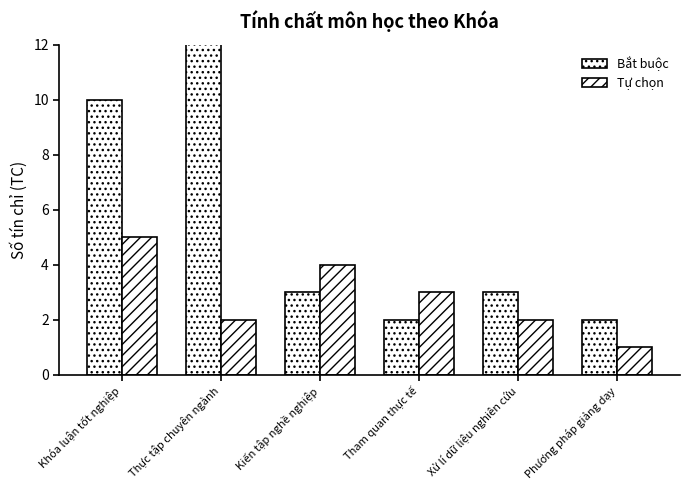

At which label is Tự chọn closest to 3?

Tham quan thực tế